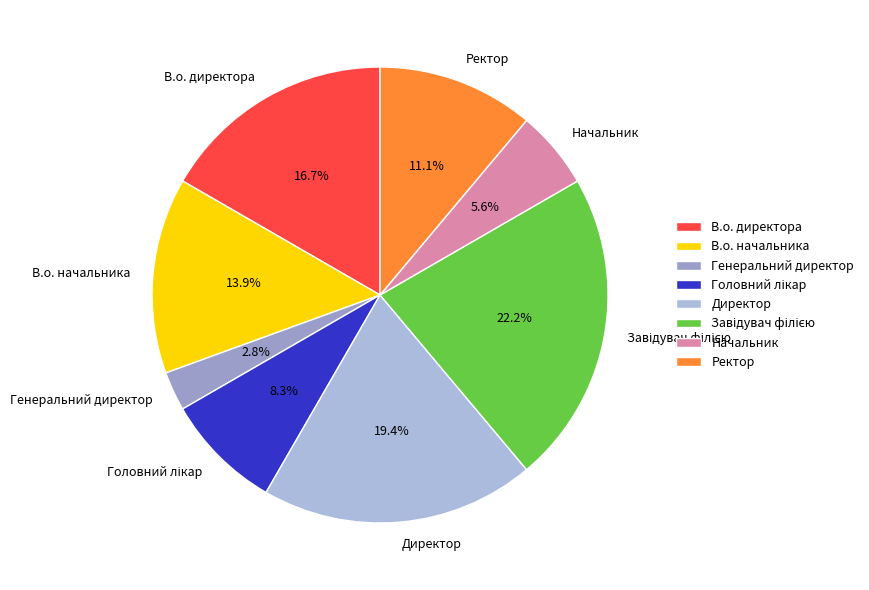

Which category has the smallest portion of the pie?

Генеральний директор